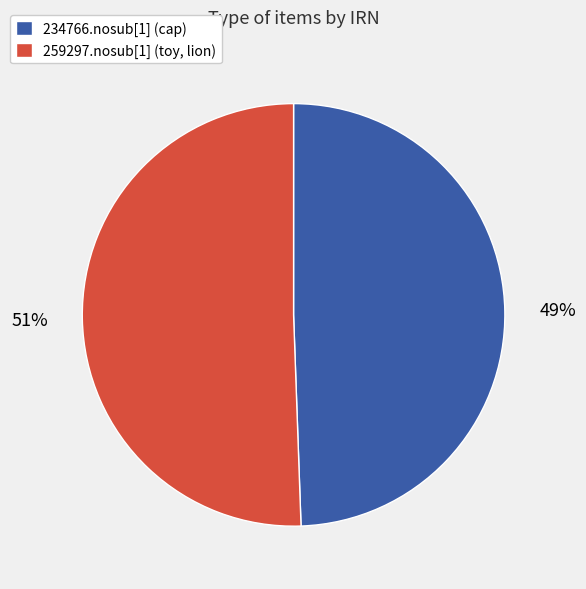

To the nearest percent, what is the average slice percentage?

50%